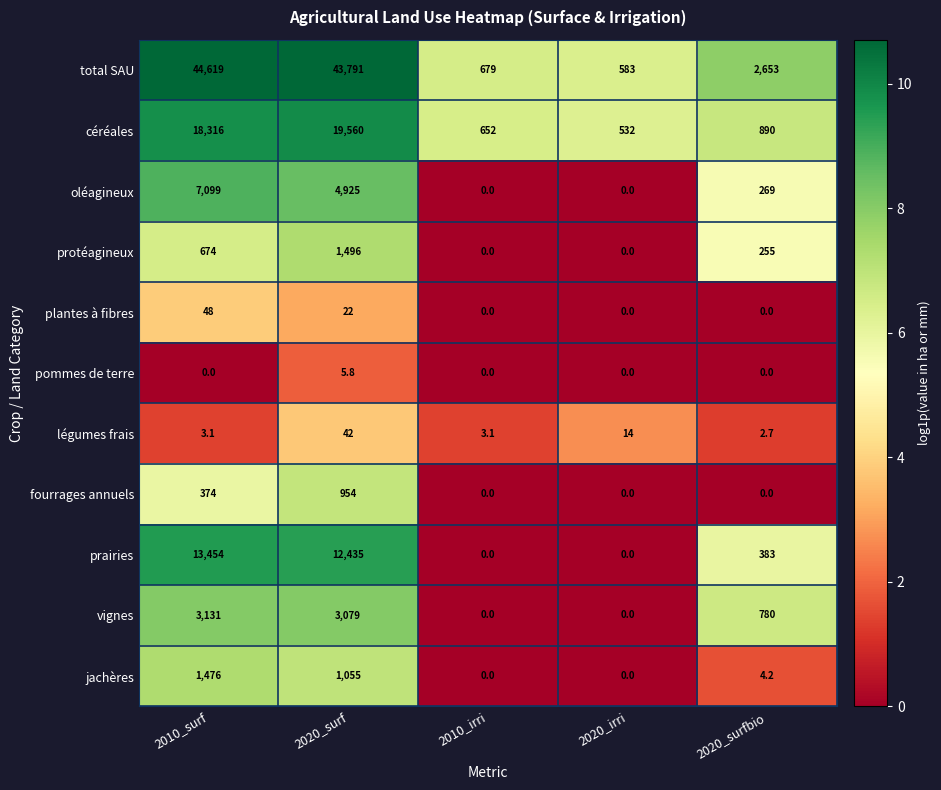

Where does the jachères series first go above 4?

2010_surf